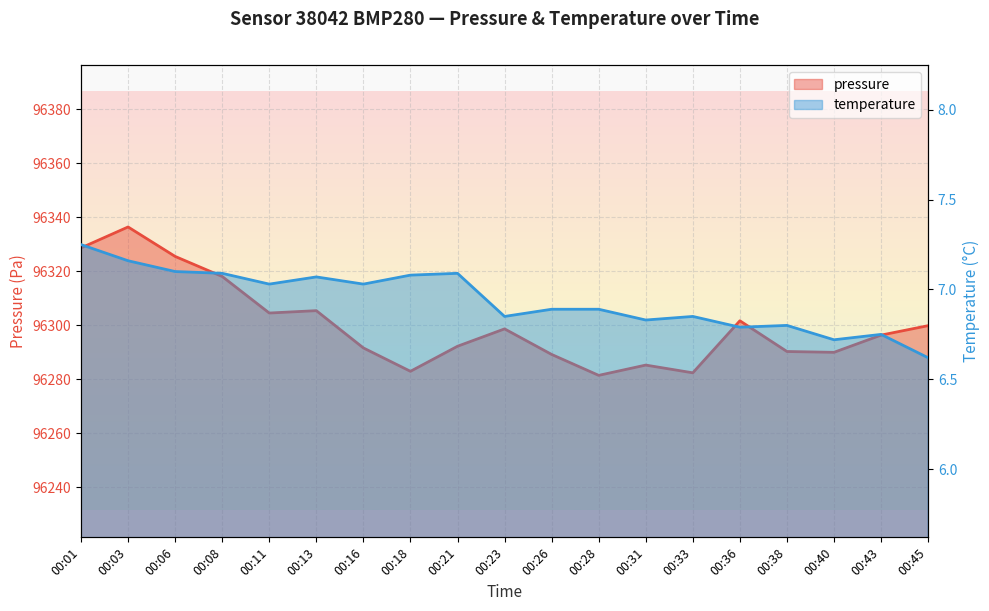

What is the difference between the maximum and minimum values in the temperature series?

0.6